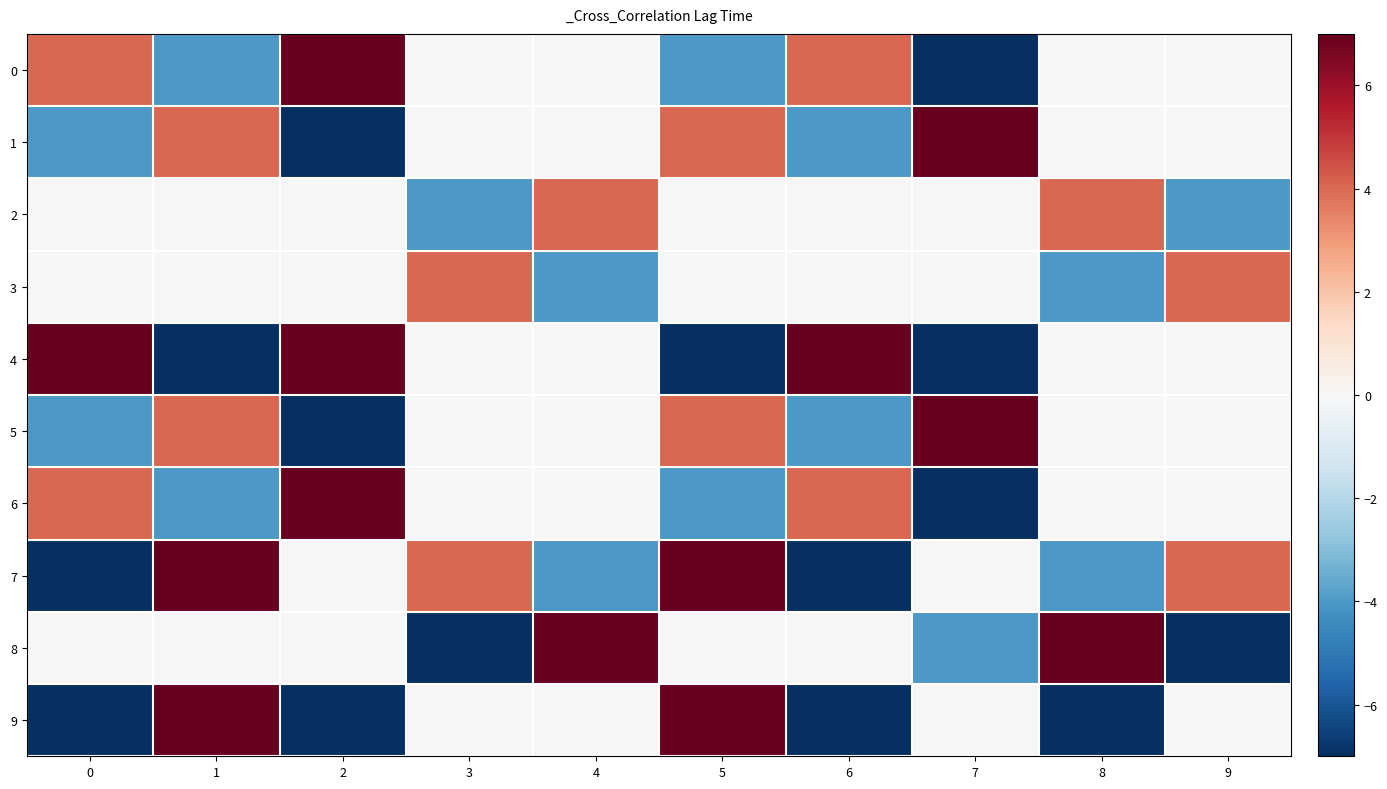

How many data points does each series have?

10